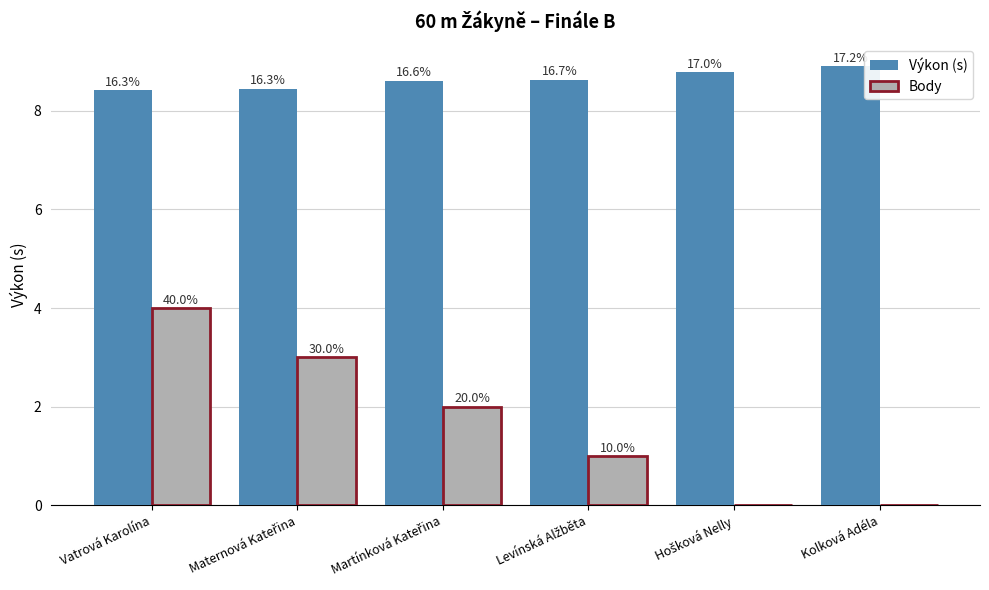

Rank the categories by Body value from lowest to highest.

Hošková Nelly, Kolková Adéla, Levínská Alžběta, Martínková Kateřina, Maternová Kateřina, Vatrová Karolína